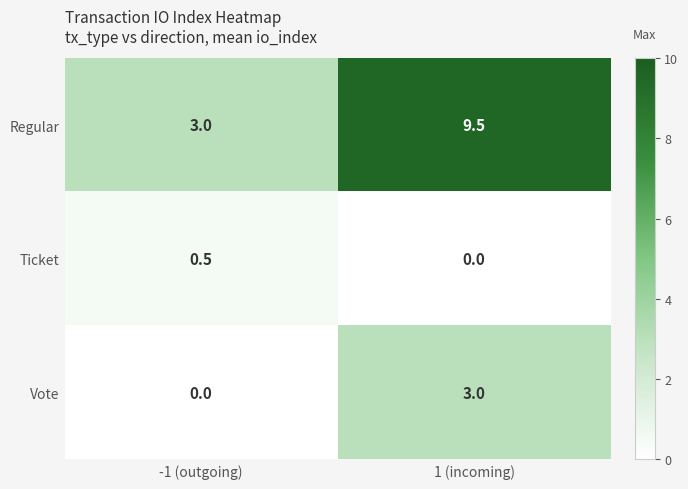

What is the difference between the maximum and minimum values in the Regular series?

6.5